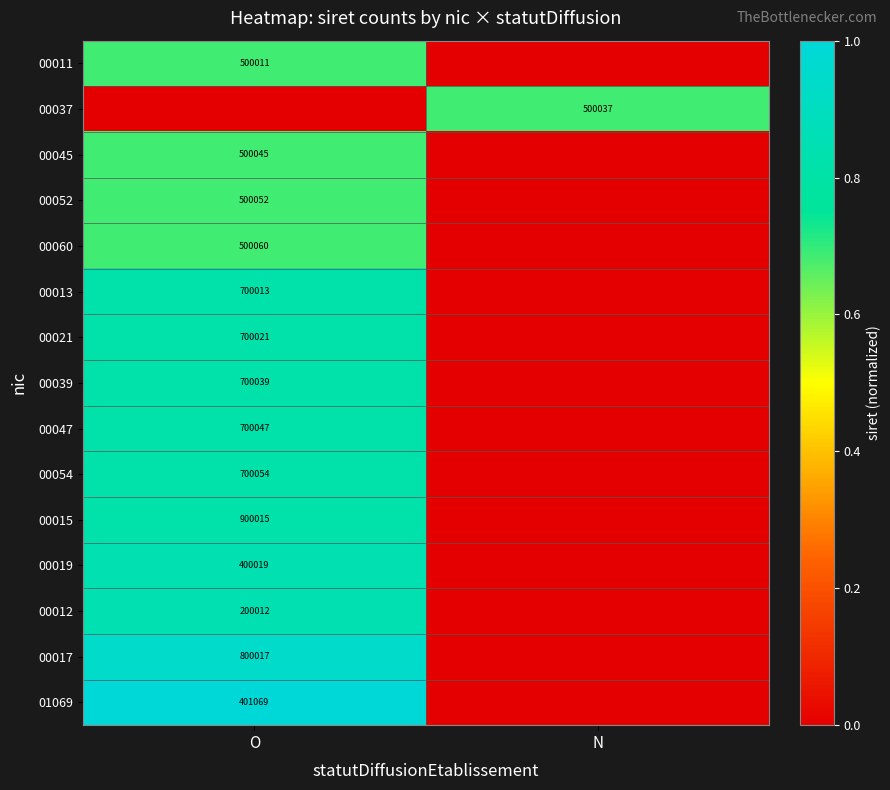

Is it true that 00039 equals 700039 at O?

True